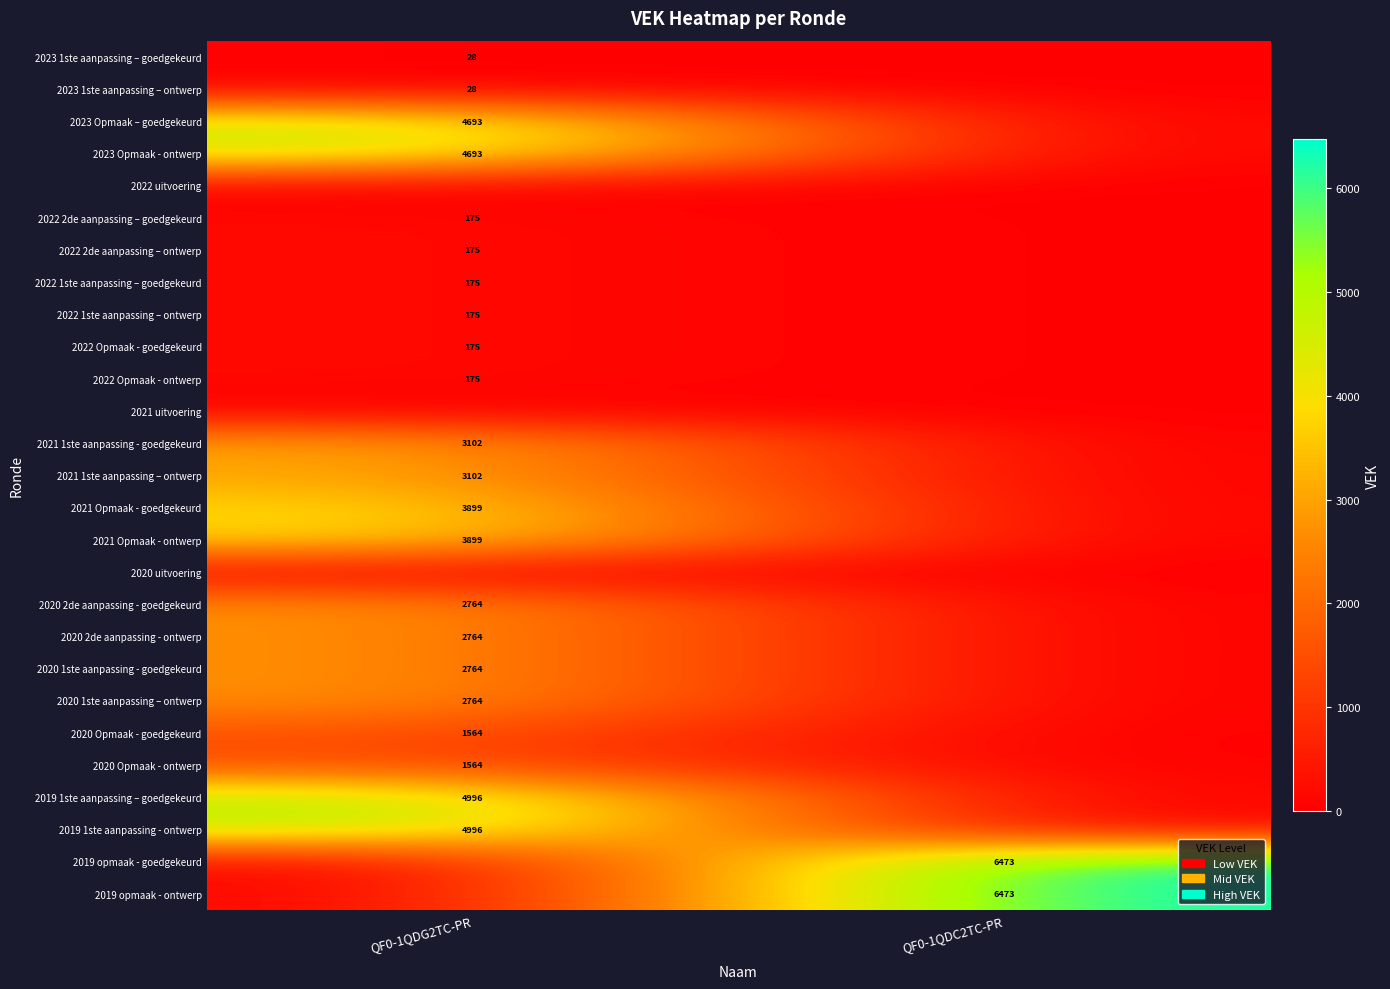

The 2021 1ste aanpassing – ontwerp series shows 5128 at QF0-1QDG2TC-PR. True or false?

False